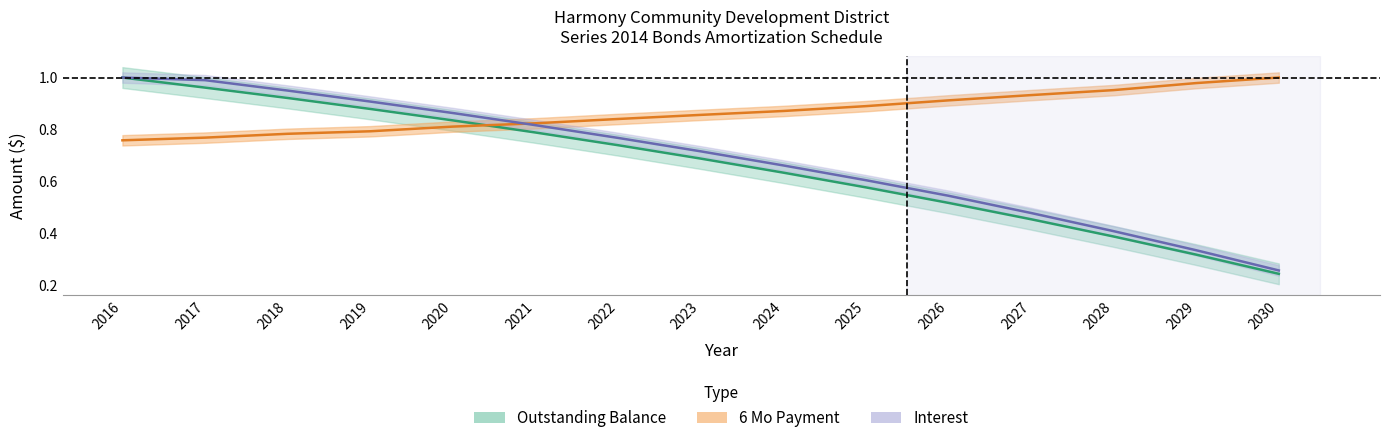

How many lines are shown in the chart?

3